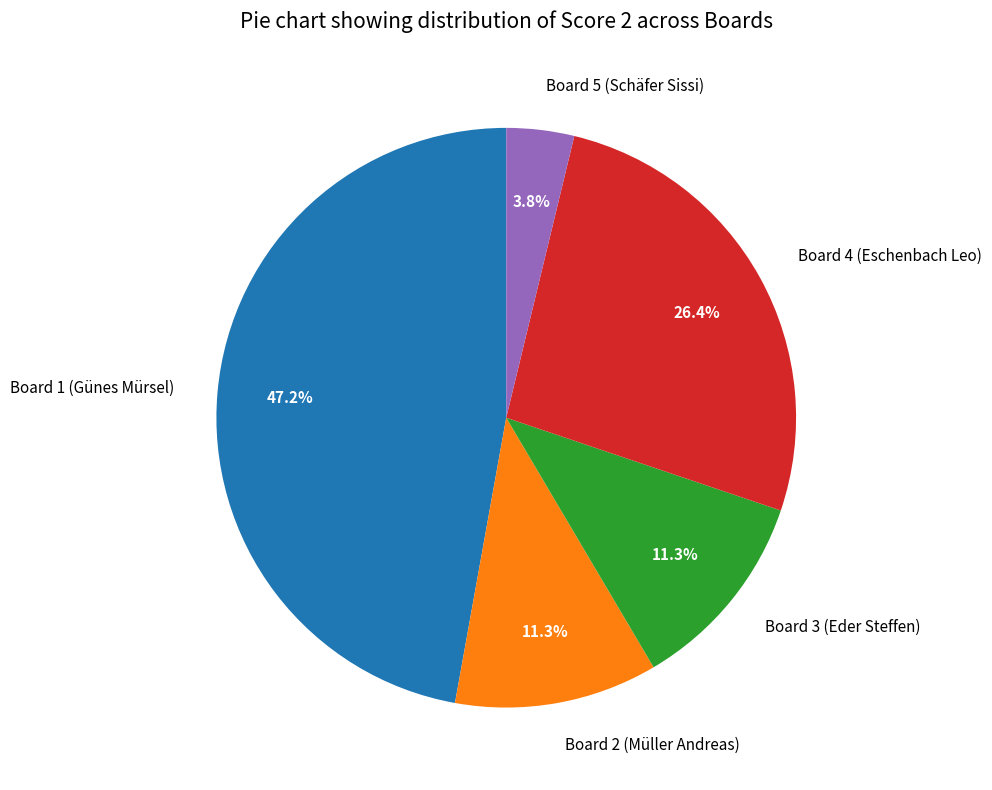

Combined, do Board 3 (Eder Steffen) and Board 2 (Müller Andreas) account for over 50%?

No